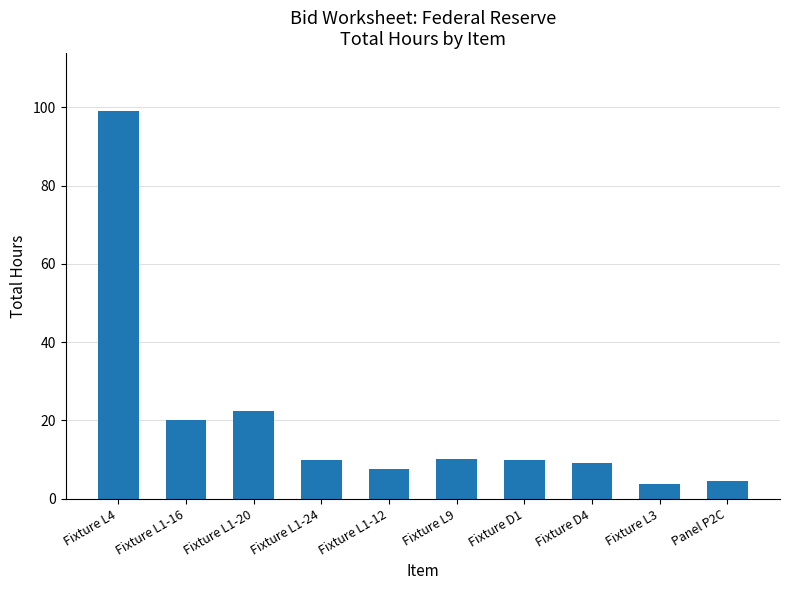

Are the bars grouped side by side (vs. stacked)?

No